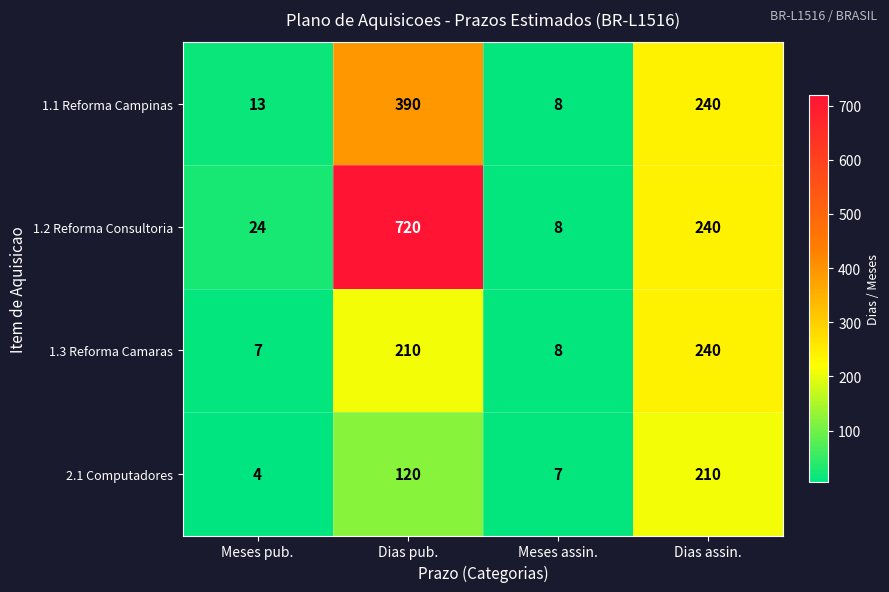

Which series has the largest total across all categories?

1.2 Reforma Consultoria